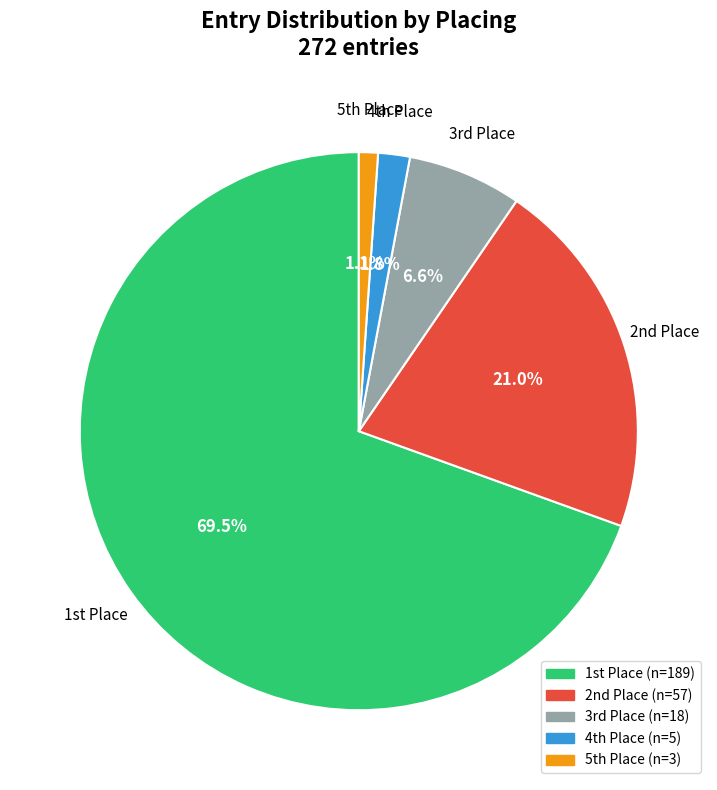

To the nearest percent, what is the difference between the largest and smallest slice percentages?

68%